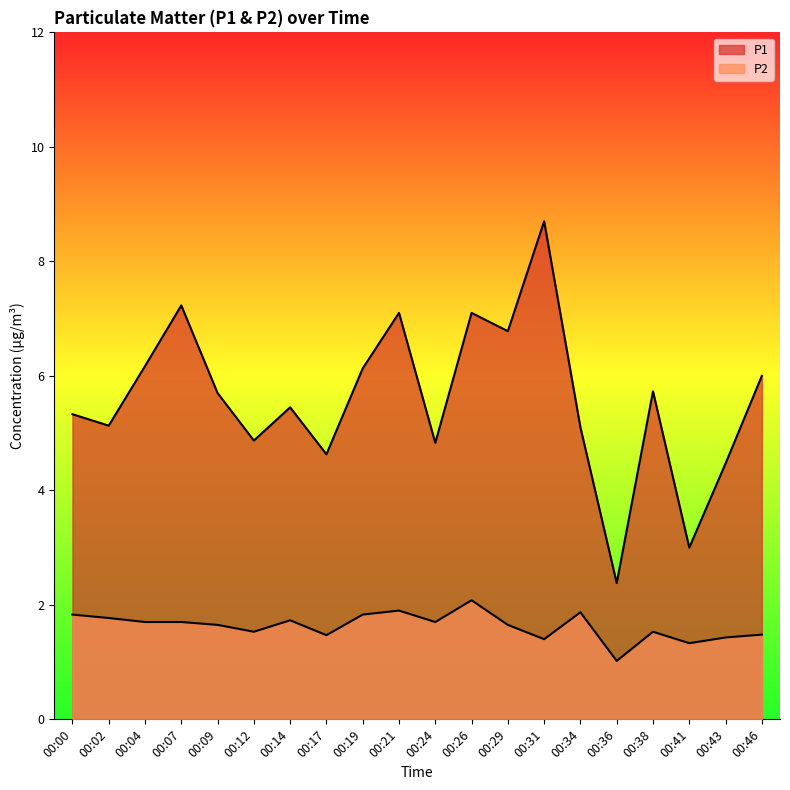

How many lines are shown in the chart?

2